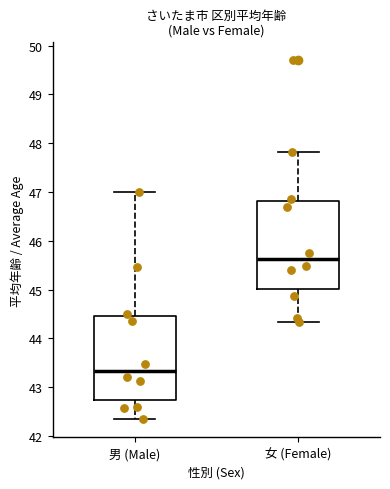

Where does the median line of the box for 女 (Female) sit on the y-axis? The values are not printed on the chart, so give them approximately, as read against the axis.

45.6